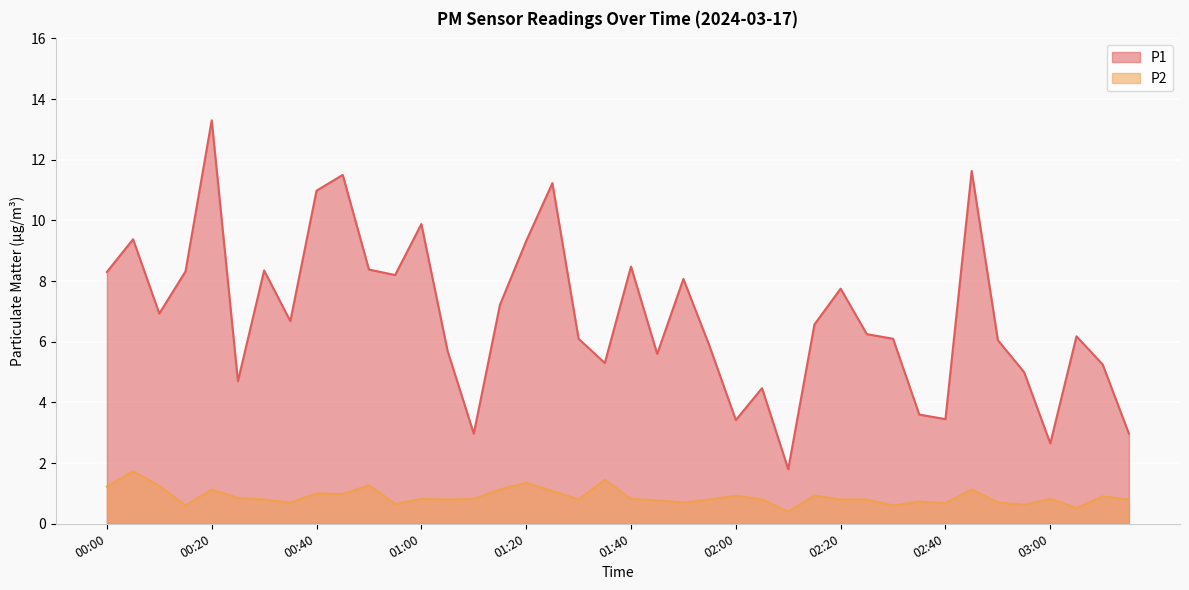

How many lines are shown in the chart?

2